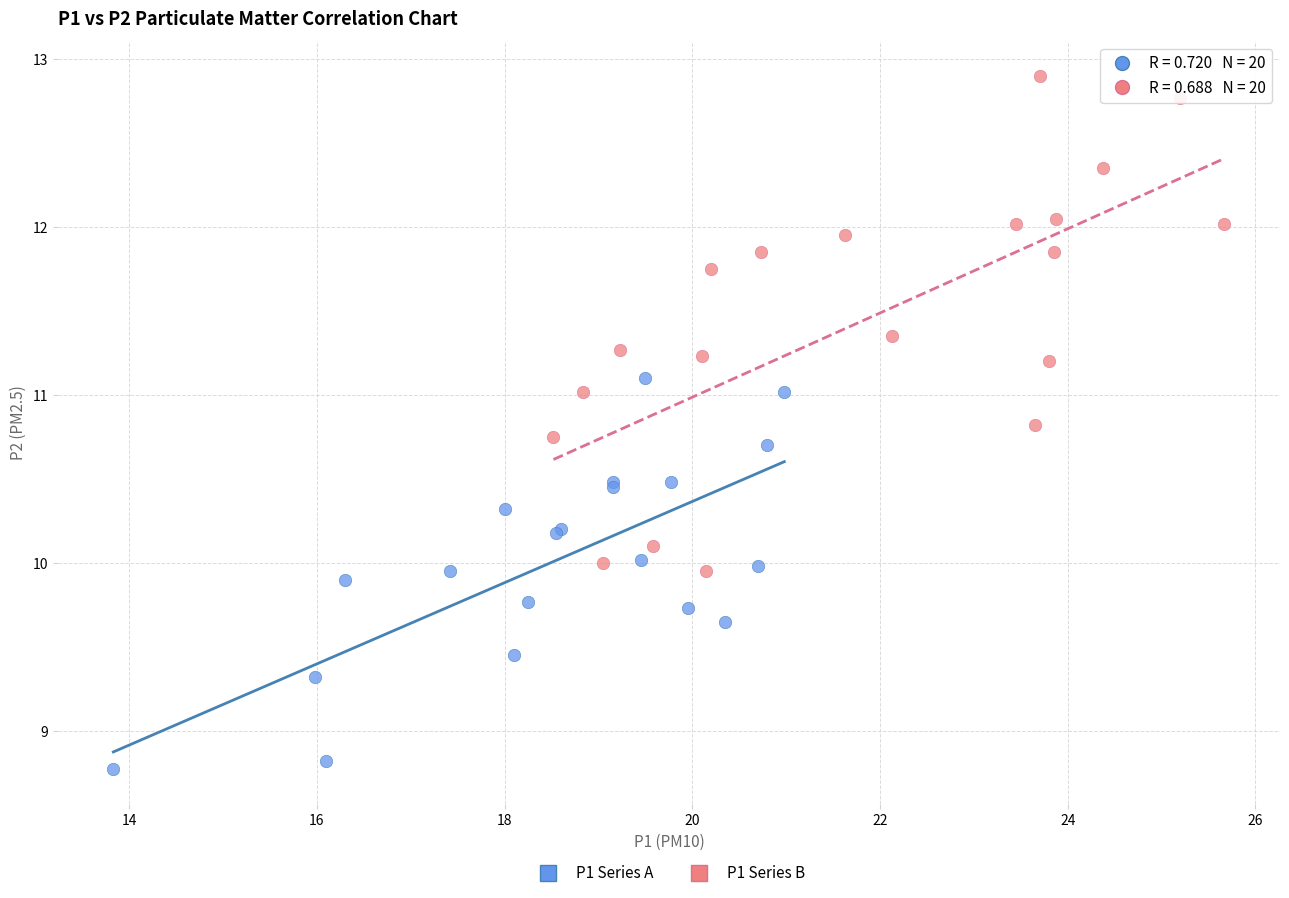

Which series has the widest spread of Y values?

P1 Series B